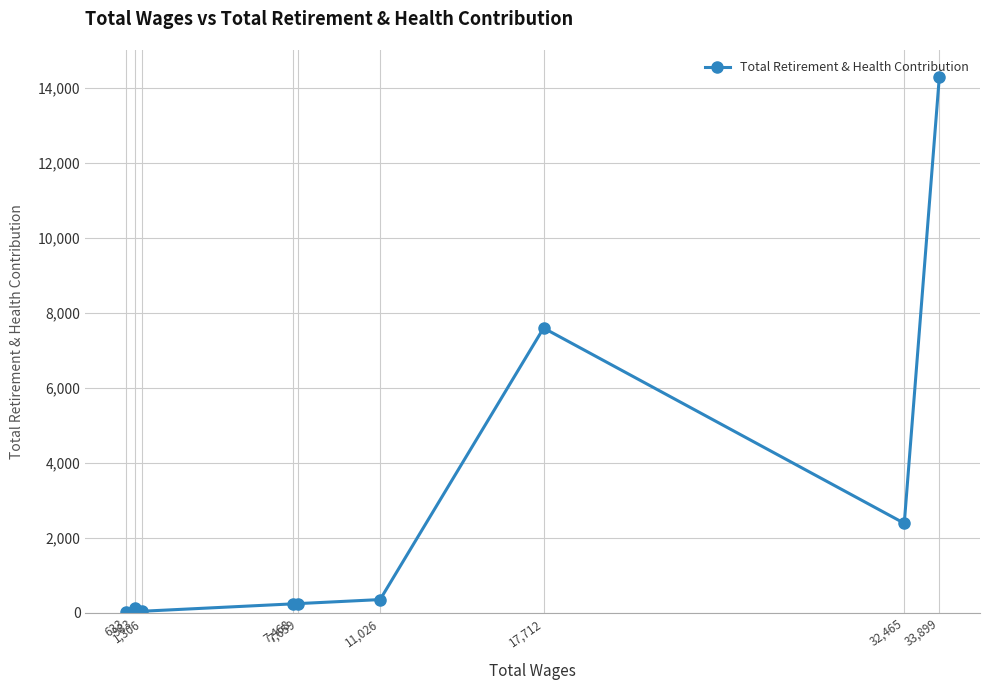

How many lines are shown in the chart?

1